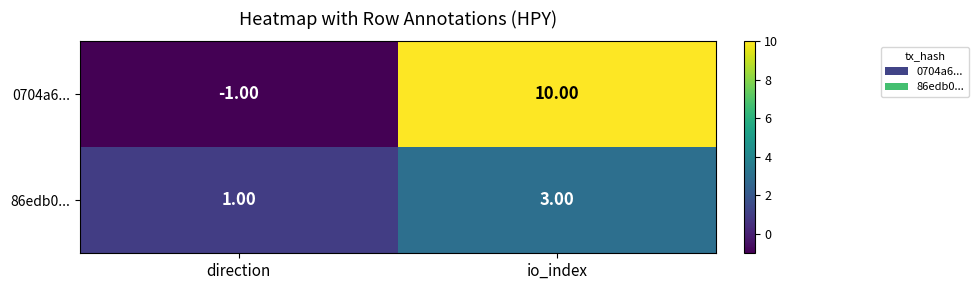

What is the sum of the 0704a6... values at io_index and direction?

9